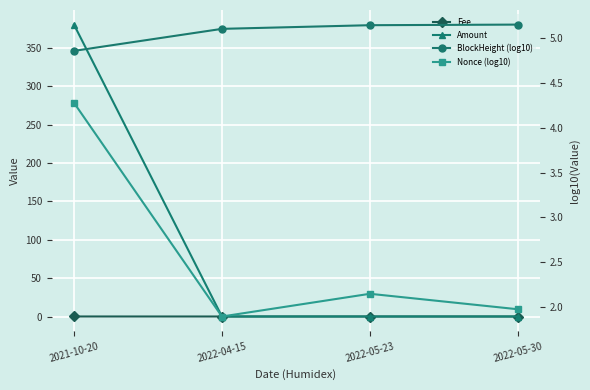

True or false: BlockHeight (log10) and Fee cross at least once.

False